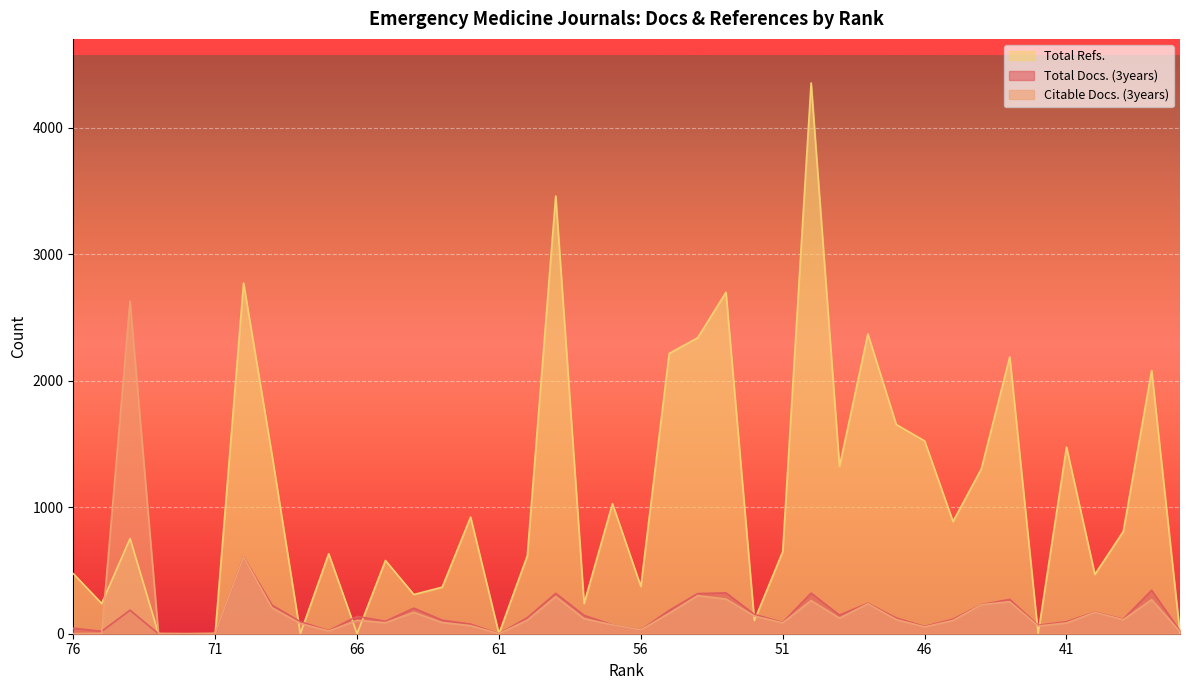

How many values in the Citable Docs. (3years) series exceed 107?

19